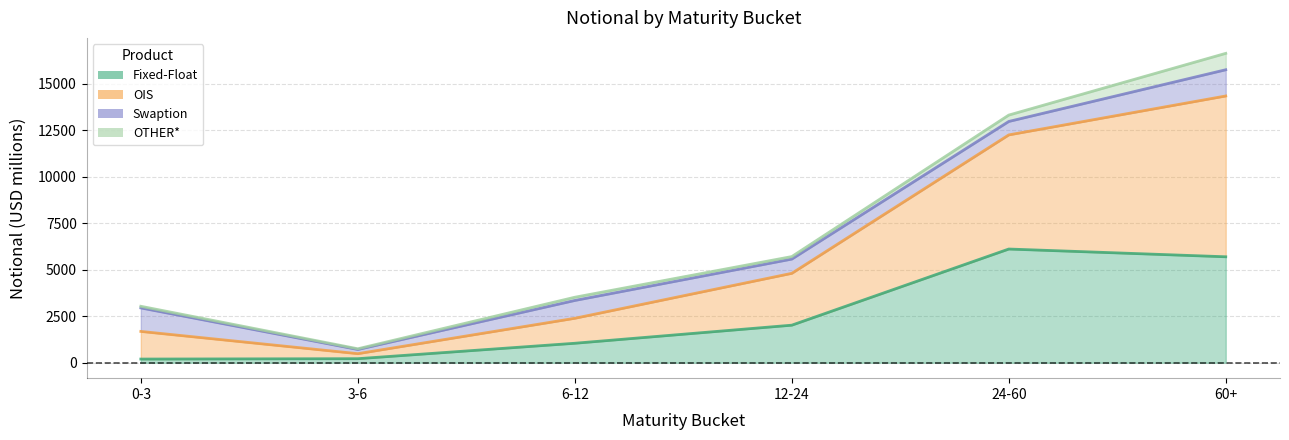

True or false: OIS and Fixed-Float cross at least once.

False